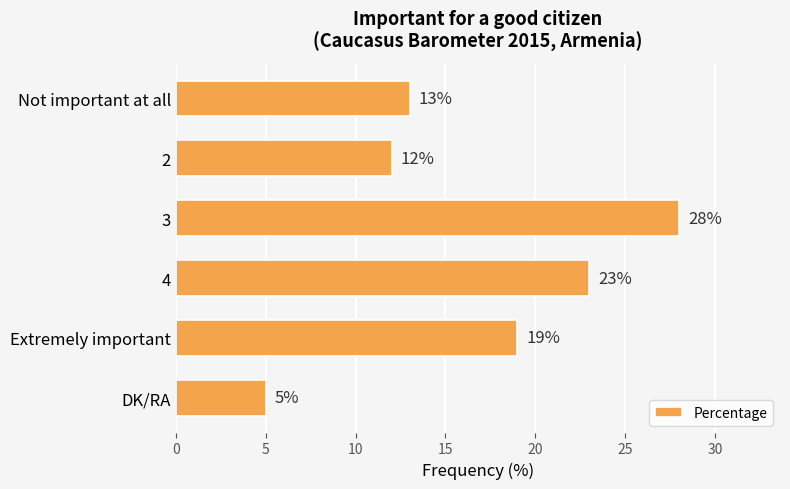

What is the approximate value at 4?

23